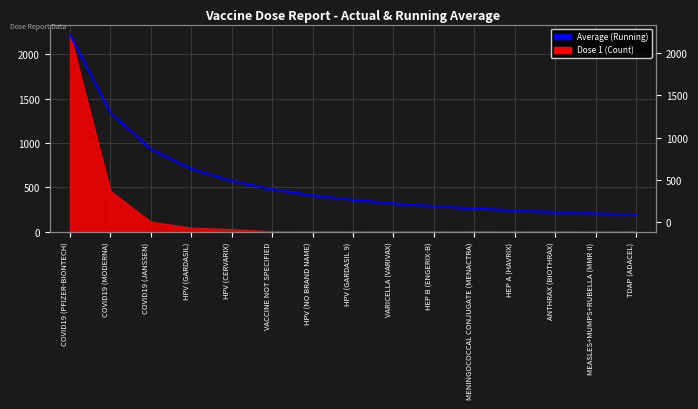

The value at MENINGOCOCCAL CONJUGATE (MENACTRA) is 263.3. True or false?

True